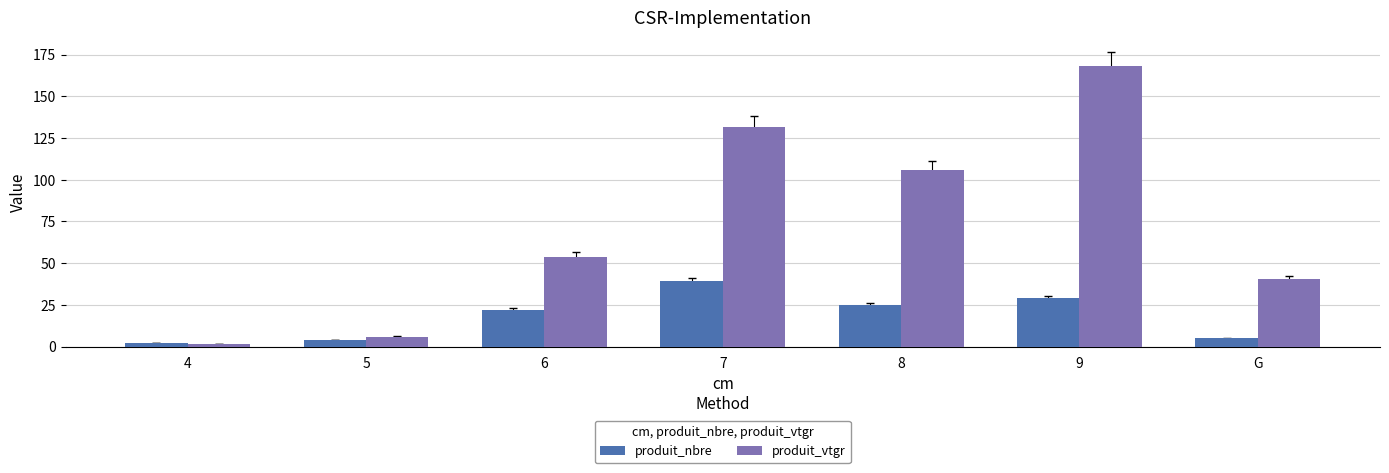

List the series in order of their overall mean, lowest first.

produit_nbre, produit_vtgr